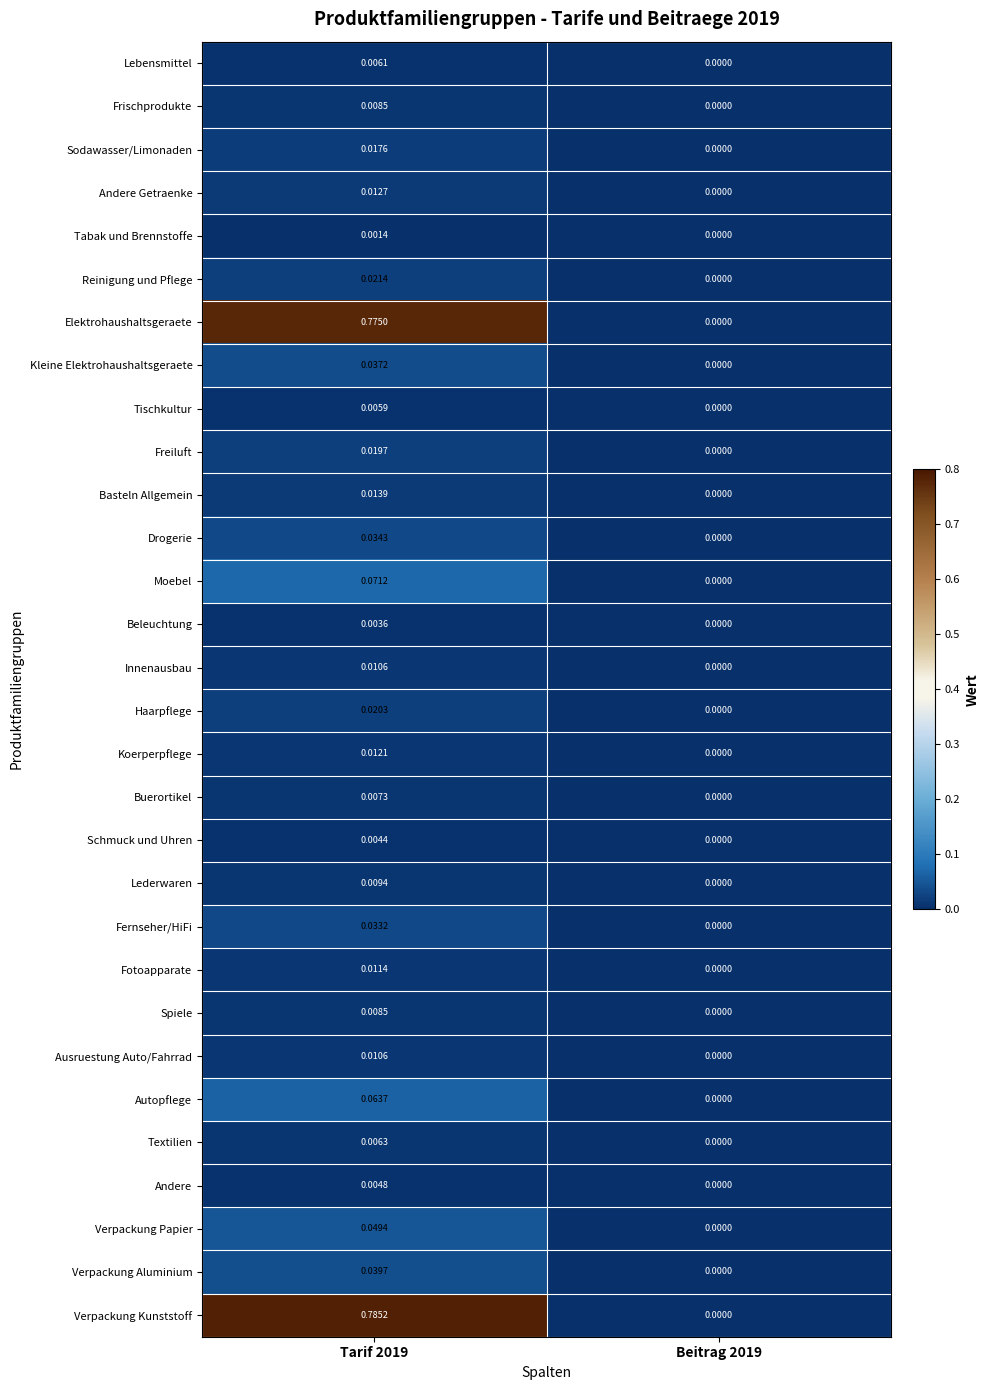

How many data points in Verpackung Papier are above 0?

1